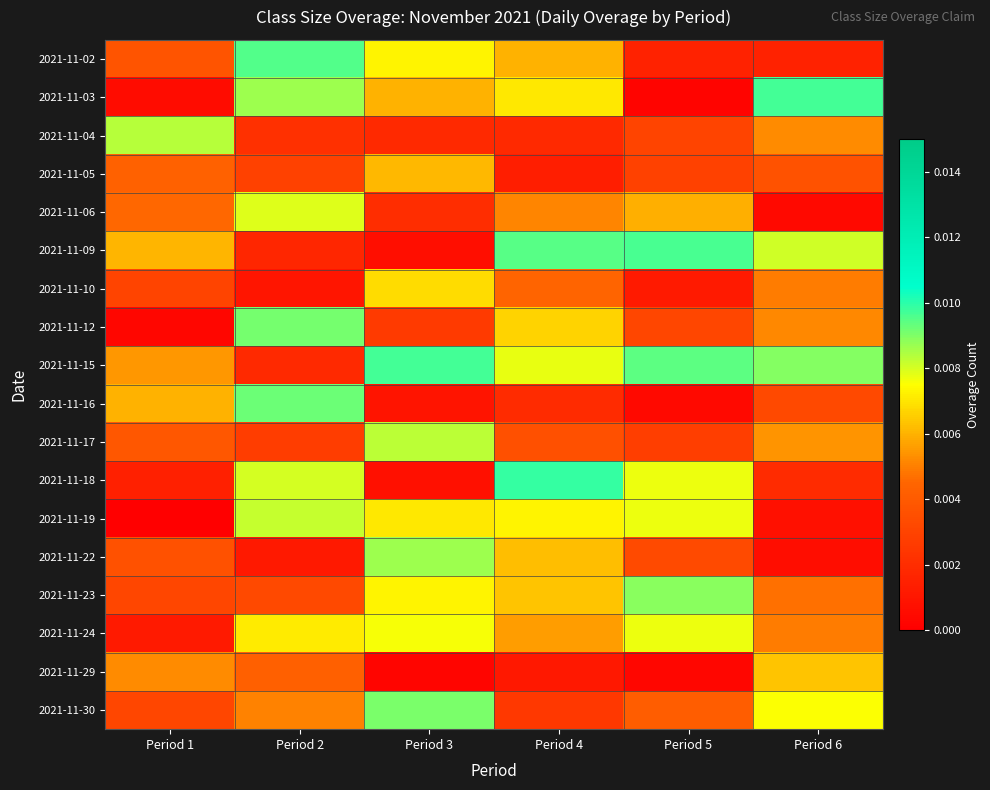

Which category has the highest value across all series?

Period 4